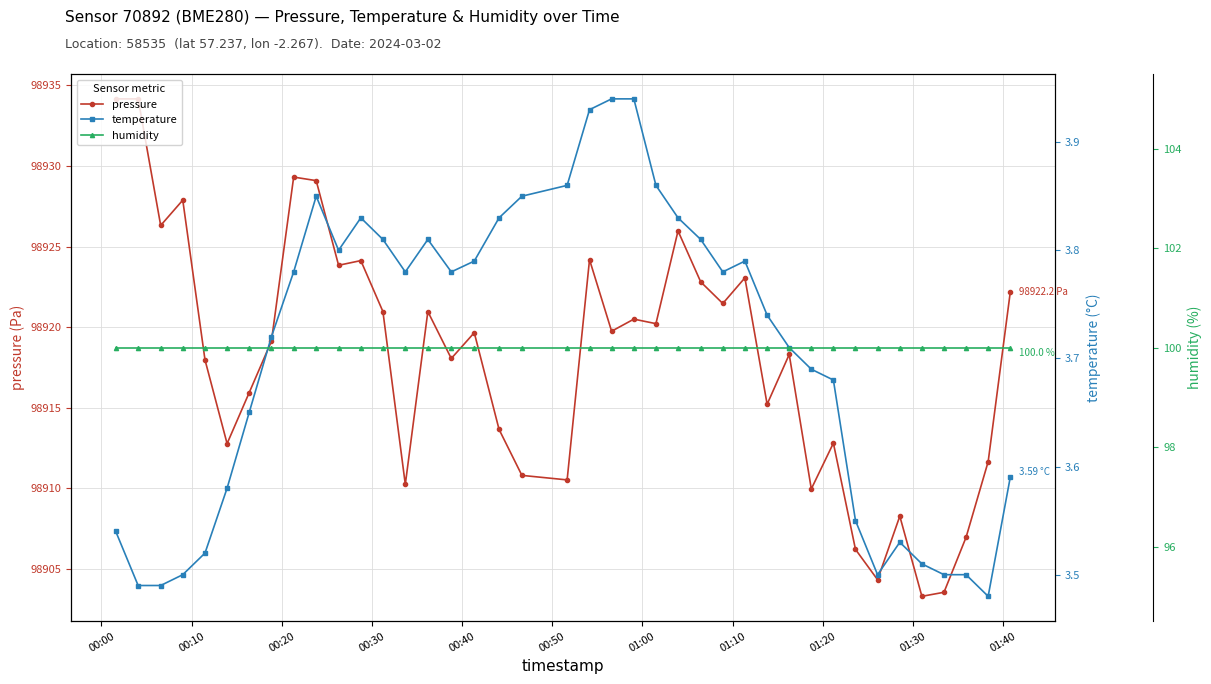

How many distinct data groups are displayed?

3